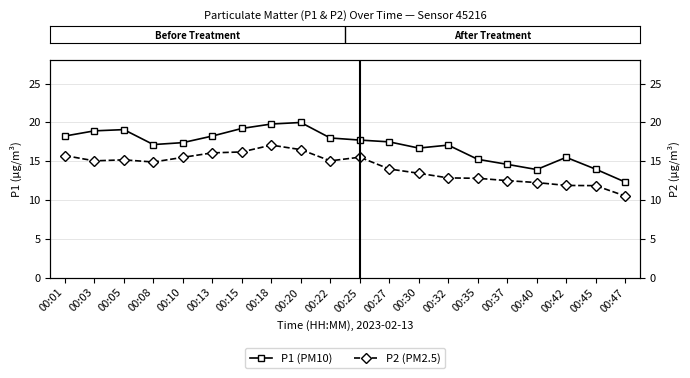

Rank the series at 00:35 from lowest to highest value.

P2, P1